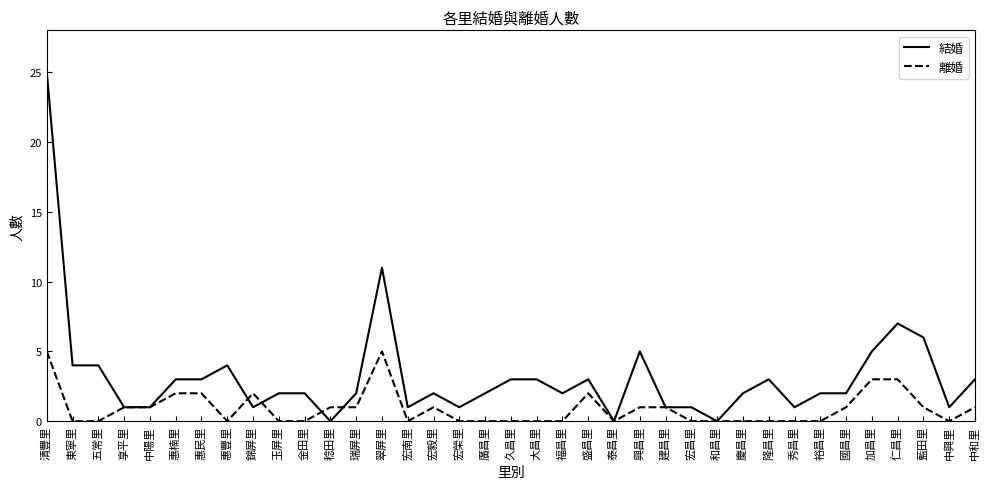

Count the 離婚 values in the range 0 to 1.

29